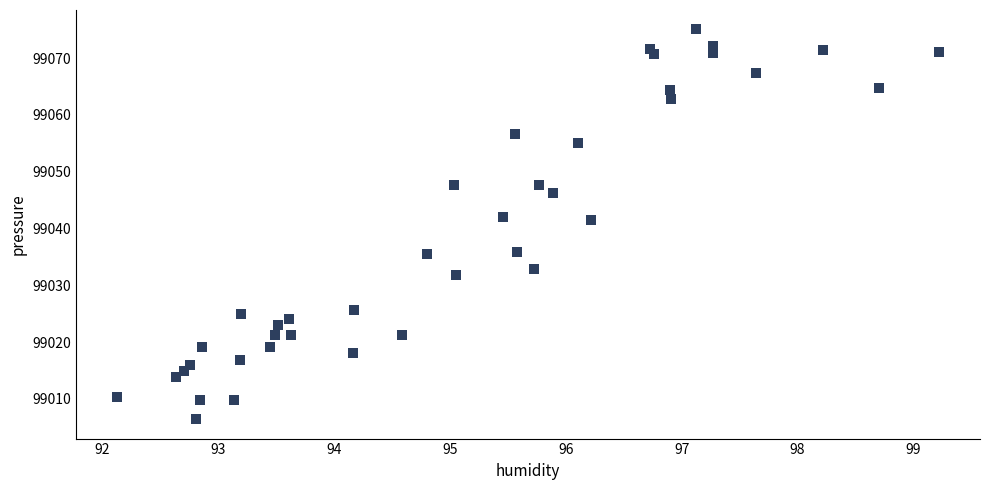

What is the range of Y values (max minus min)?

68.6